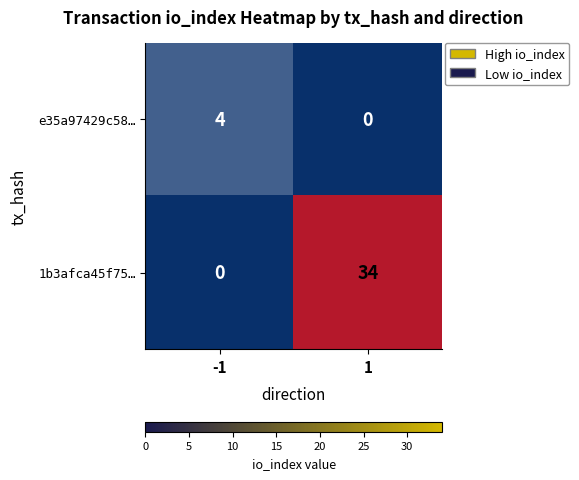

Which series has the widest spread of values?

1b3afca45f75…